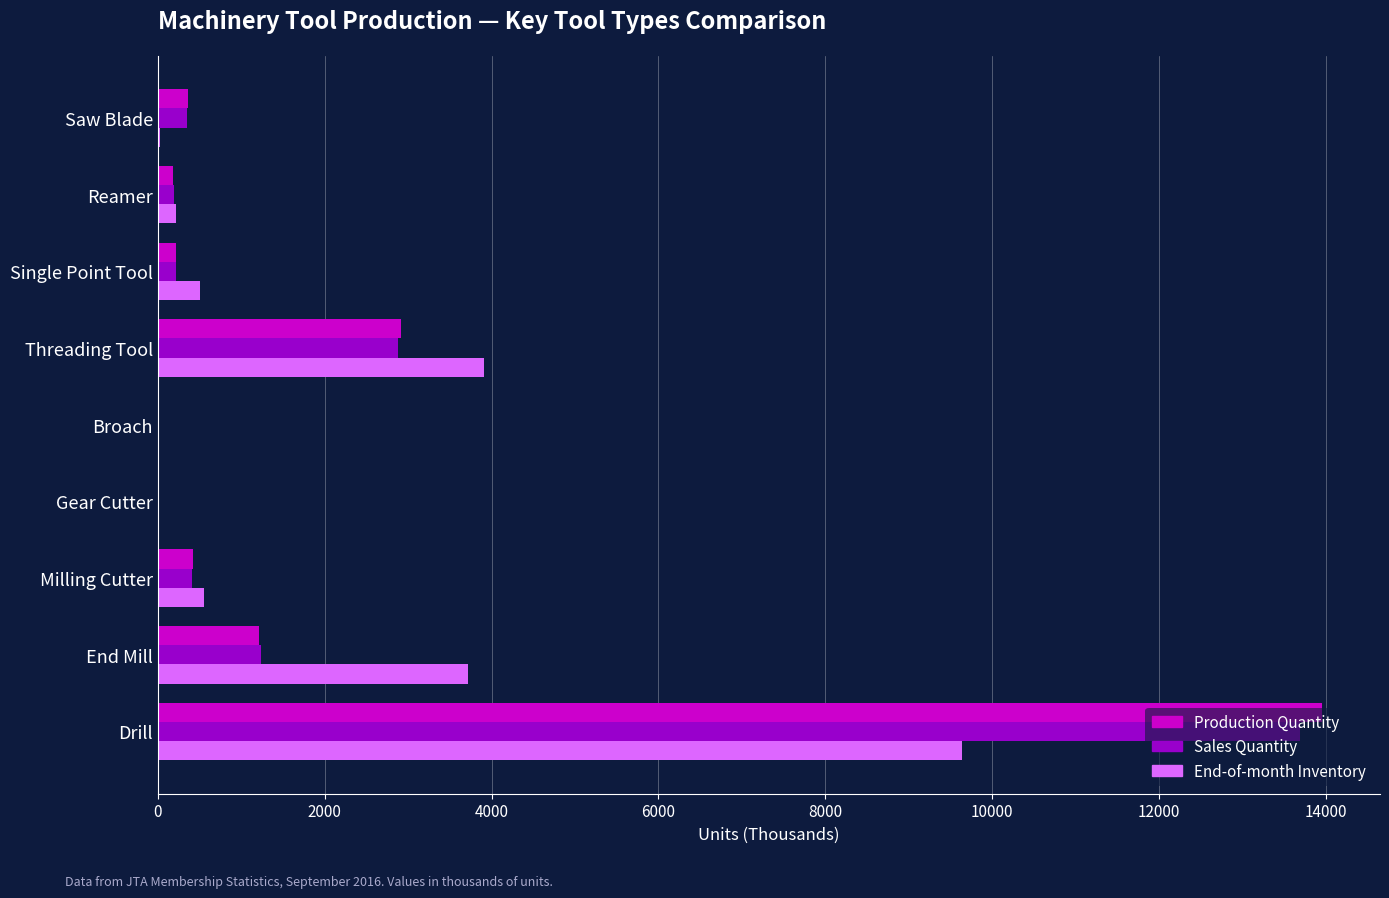

What is the maximum value shown in the chart?

13951.7